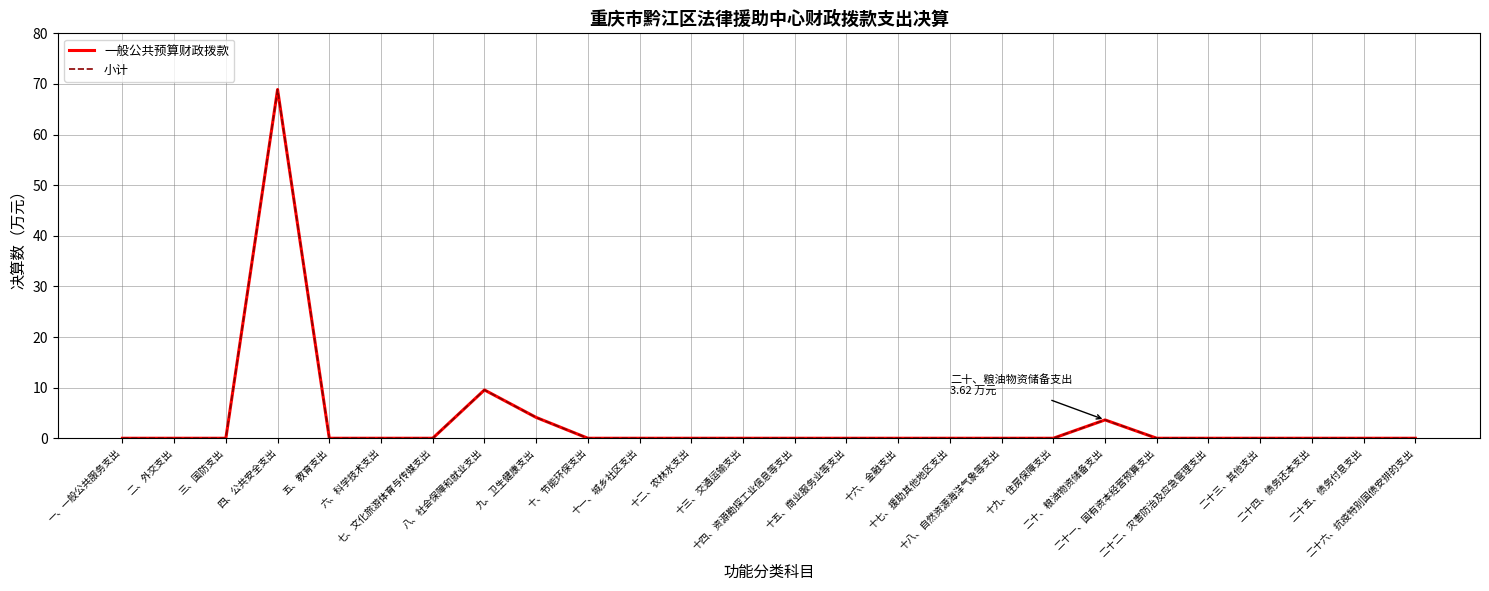

Reading right to left, transcribe all the data shown in this chart.

一般公共预算财政拨款: 二十六、抗疫特别国债安排的支出=0.0	二十五、债务付息支出=0.0	二十四、债务还本支出=0.0	二十三、其他支出=0.0	二十二、灾害防治及应急管理支出=0.0	二十一、国有资本经营预算支出=0.0	二十、粮油物资储备支出=3.6	十九、住房保障支出=0.0	十八、自然资源海洋气象等支出=0.0	十七、援助其他地区支出=0.0	十六、金融支出=0.0	十五、商业服务业等支出=0.0	十四、资源勘探工业信息等支出=0.0	十三、交通运输支出=0.0	十二、农林水支出=0.0	十一、城乡社区支出=0.0	十、节能环保支出=0.0	九、卫生健康支出=4.1	八、社会保障和就业支出=9.5	七、文化旅游体育与传媒支出=0.0	六、科学技术支出=0.0	五、教育支出=0.0	四、公共安全支出=68.9	三、国防支出=0.0	二、外交支出=0.0	一、一般公共服务支出=0.0
小计: 二十六、抗疫特别国债安排的支出=0.0	二十五、债务付息支出=0.0	二十四、债务还本支出=0.0	二十三、其他支出=0.0	二十二、灾害防治及应急管理支出=0.0	二十一、国有资本经营预算支出=0.0	二十、粮油物资储备支出=3.6	十九、住房保障支出=0.0	十八、自然资源海洋气象等支出=0.0	十七、援助其他地区支出=0.0	十六、金融支出=0.0	十五、商业服务业等支出=0.0	十四、资源勘探工业信息等支出=0.0	十三、交通运输支出=0.0	十二、农林水支出=0.0	十一、城乡社区支出=0.0	十、节能环保支出=0.0	九、卫生健康支出=4.1	八、社会保障和就业支出=9.5	七、文化旅游体育与传媒支出=0.0	六、科学技术支出=0.0	五、教育支出=0.0	四、公共安全支出=68.9	三、国防支出=0.0	二、外交支出=0.0	一、一般公共服务支出=0.0